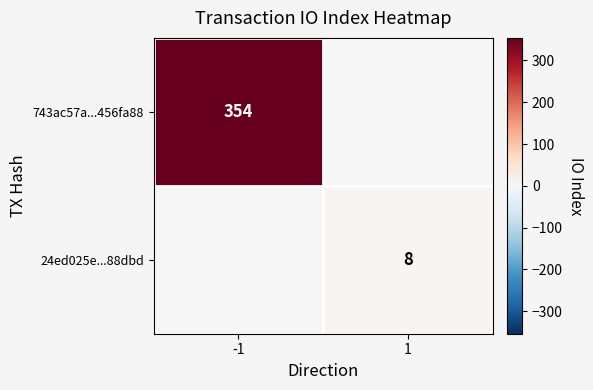

Is the value of 743ac57a...456fa88 at -1 greater than the value of 24ed025e...88dbd at 1?

Yes